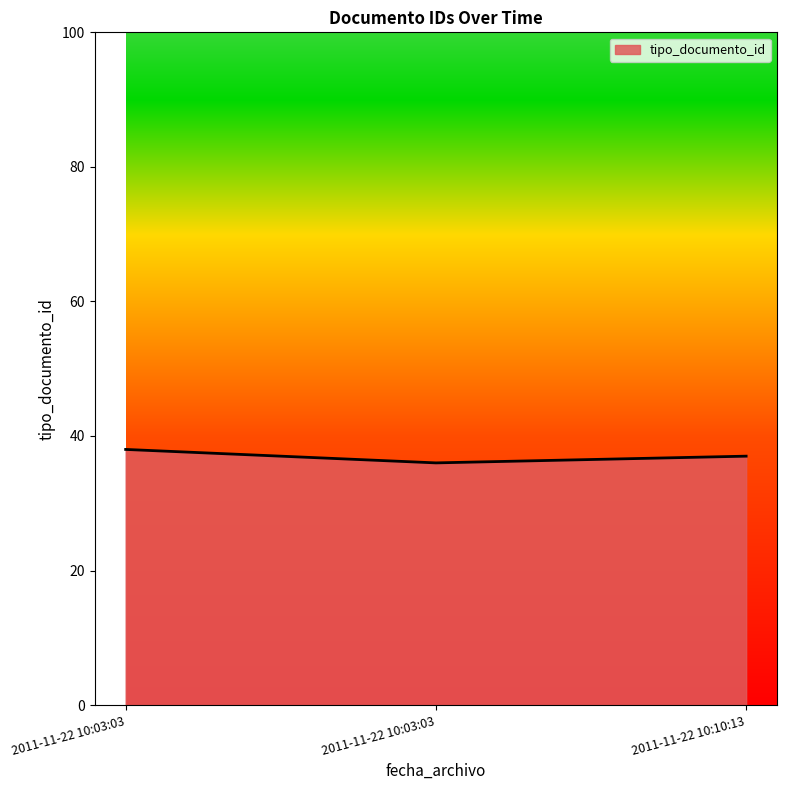

Between 2011-11-22 10:10:13 and 2011-11-22 10:03:03, which is larger?

2011-11-22 10:03:03